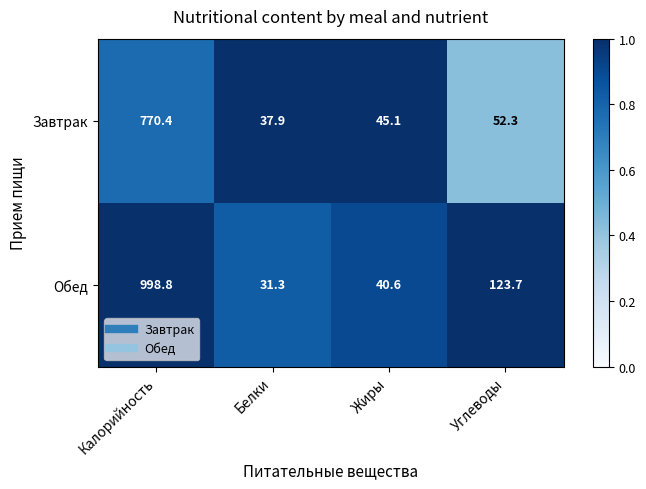

Which category has the highest value across all series?

Калорийность